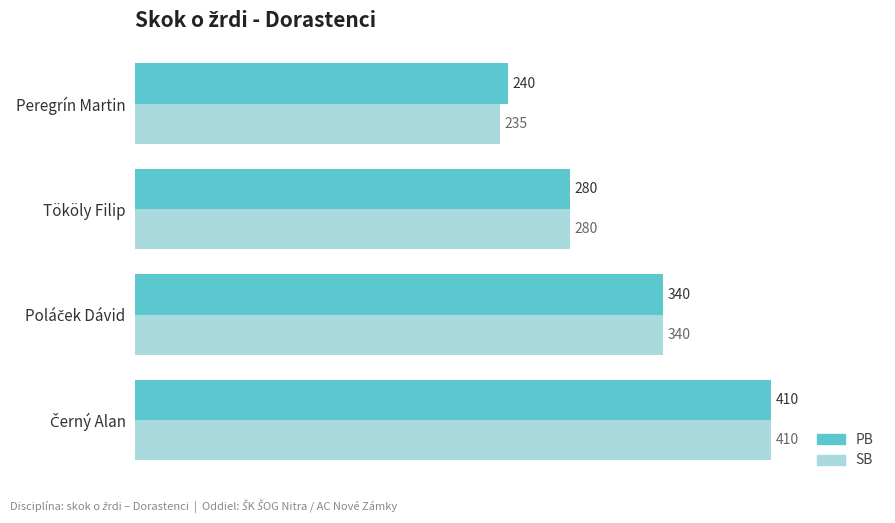

Is it true that PB equals 280 at Tököly Filip?

True